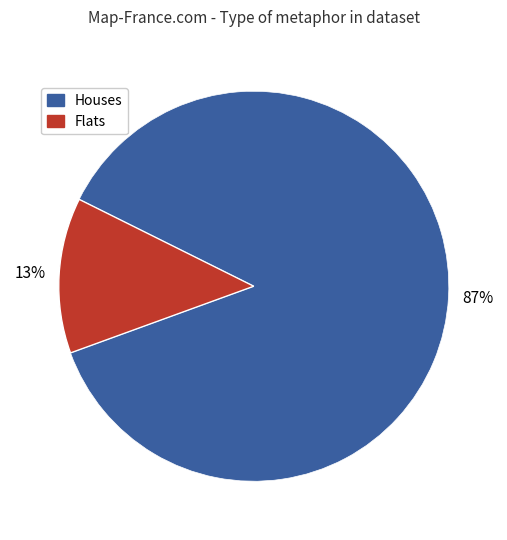

To the nearest percent, what is the average slice percentage?

50%